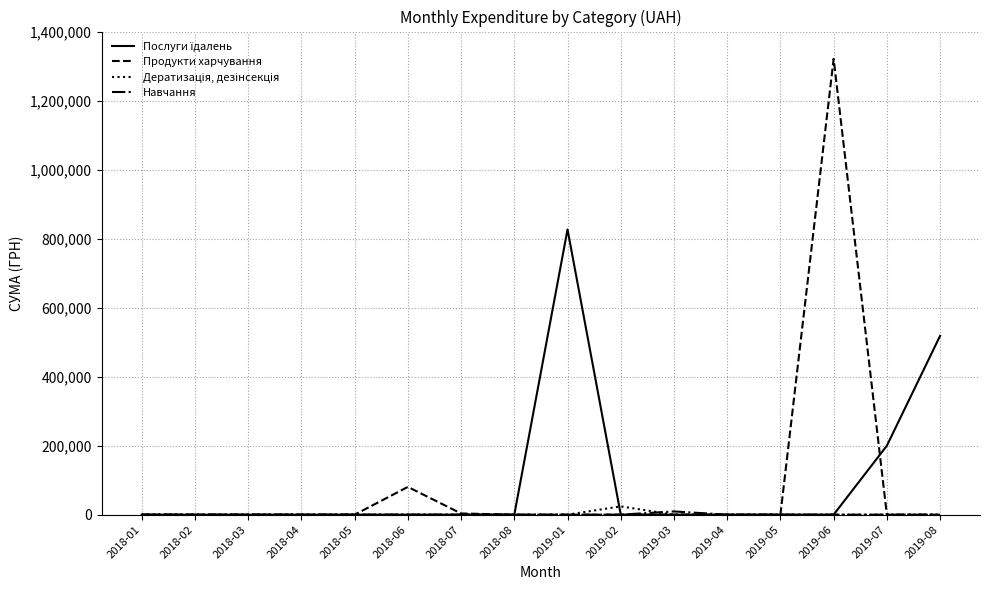

Which series has the largest range (max minus min)?

Продукти харчування